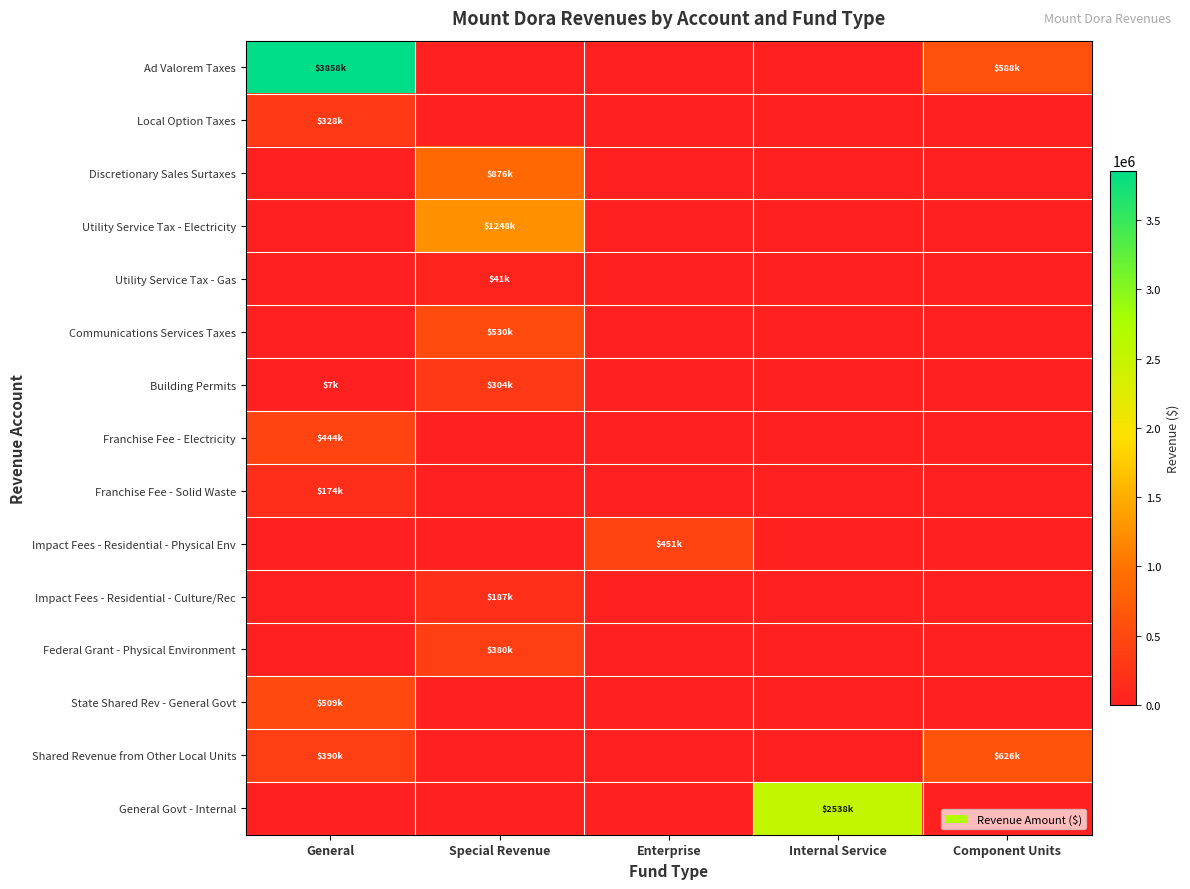

Count the number of categories in the chart.

5